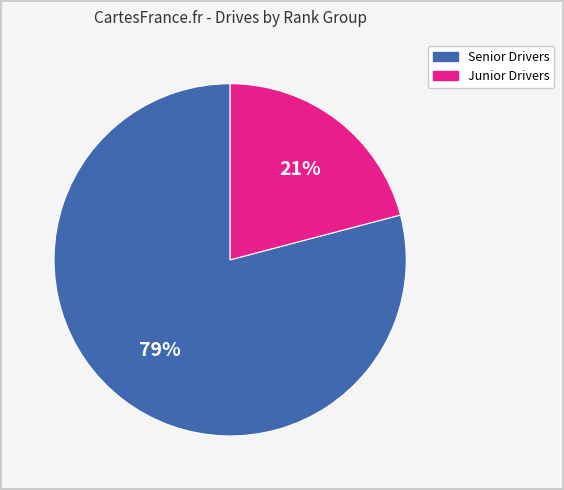

Count the number of slices in the pie.

2